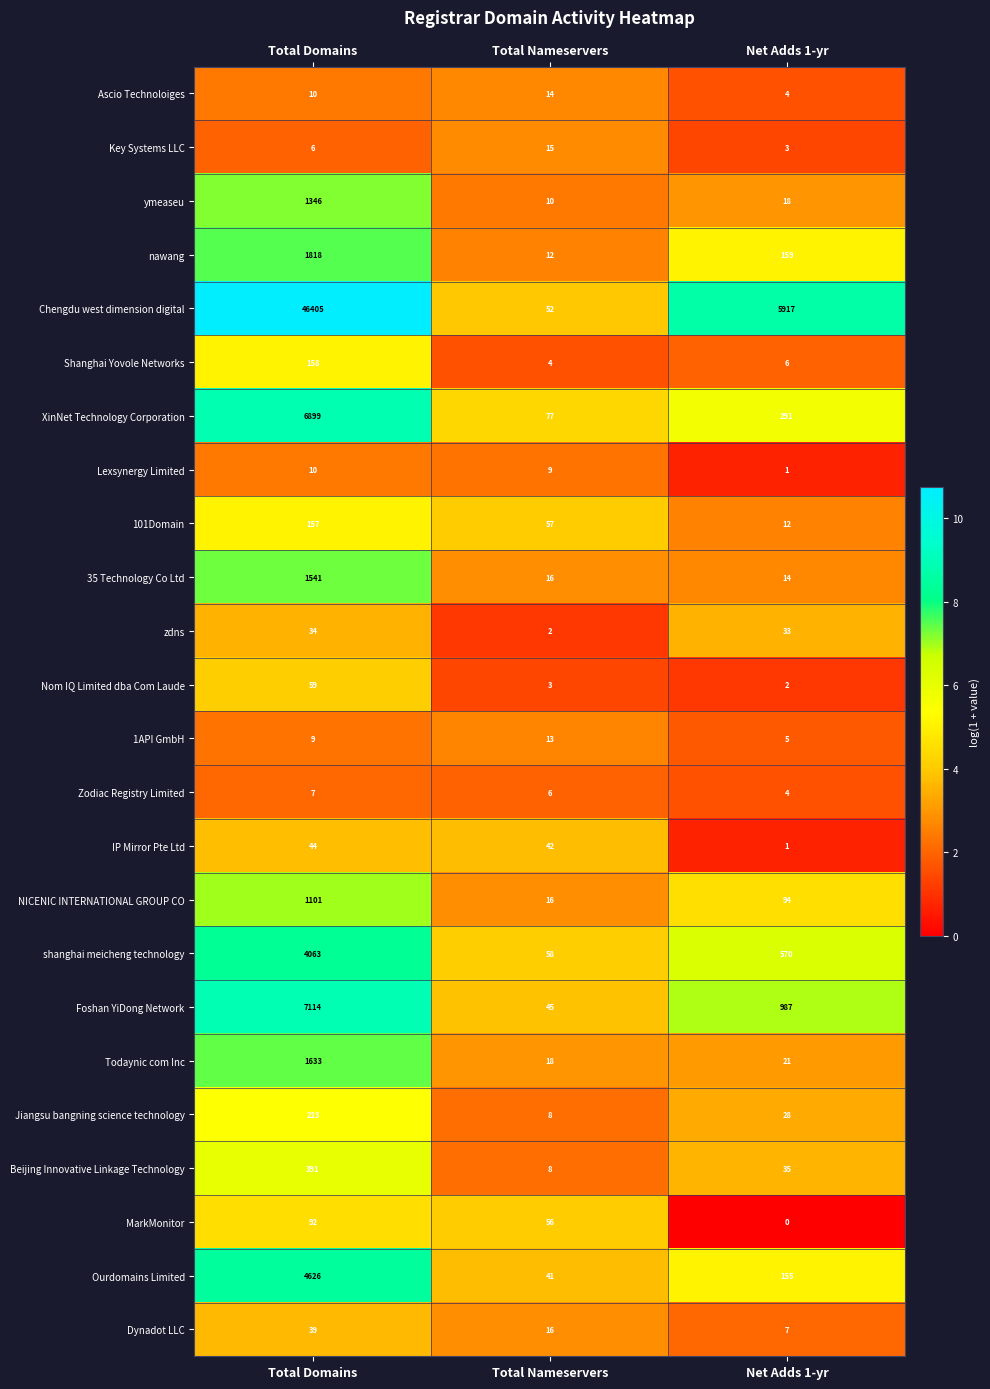

True or false: nawang has a value of 159 at Net Adds 1-yr.

True